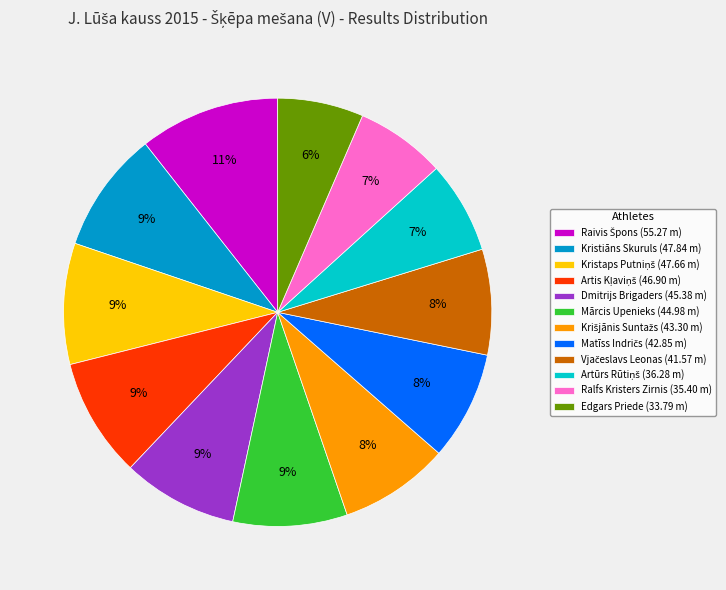

To the nearest percent, what is the average slice percentage?

8%